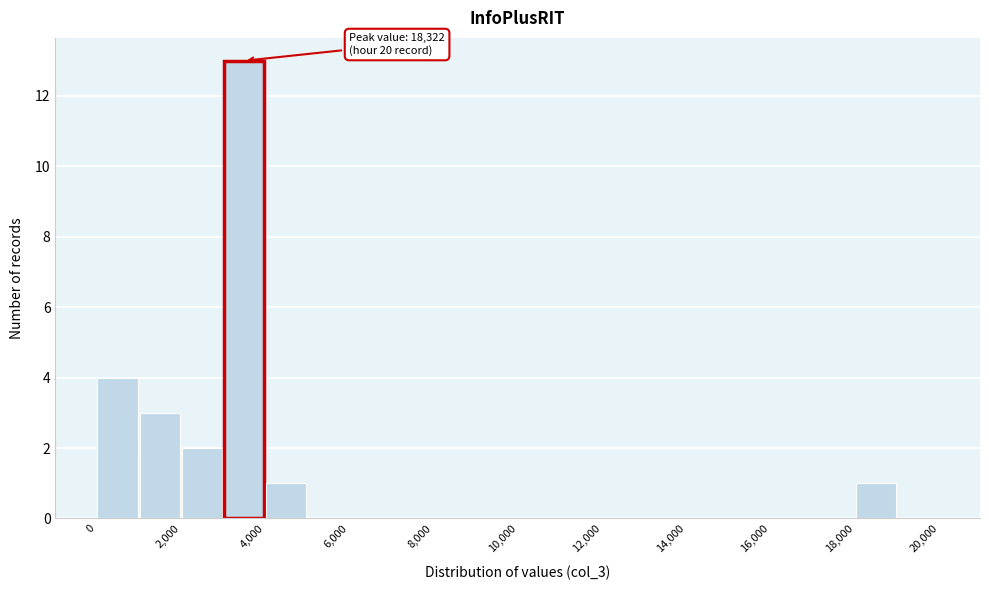

Over which range of the x-axis is the bar tallest?

3000 to 4000